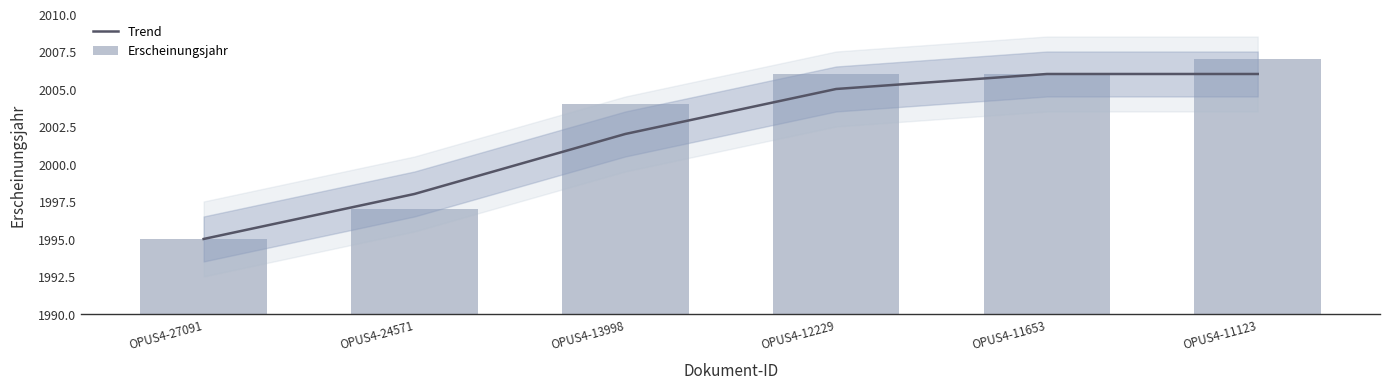

Reading left to right, transcribe all the data shown in this chart.

Trend: OPUS4-27091=1995	OPUS4-24571=1998	OPUS4-13998=2002	OPUS4-12229=2005	OPUS4-11653=2006	OPUS4-11123=2006
Erscheinungsjahr: OPUS4-27091=1995	OPUS4-24571=1997	OPUS4-13998=2004	OPUS4-12229=2006	OPUS4-11653=2006	OPUS4-11123=2007